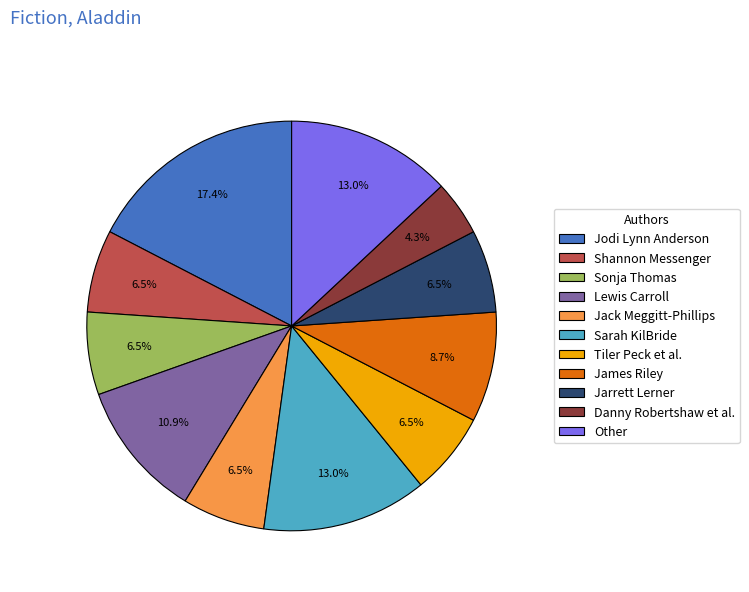

Do Tiler Peck et al. and Sarah KilBride together represent more than half of the pie?

No